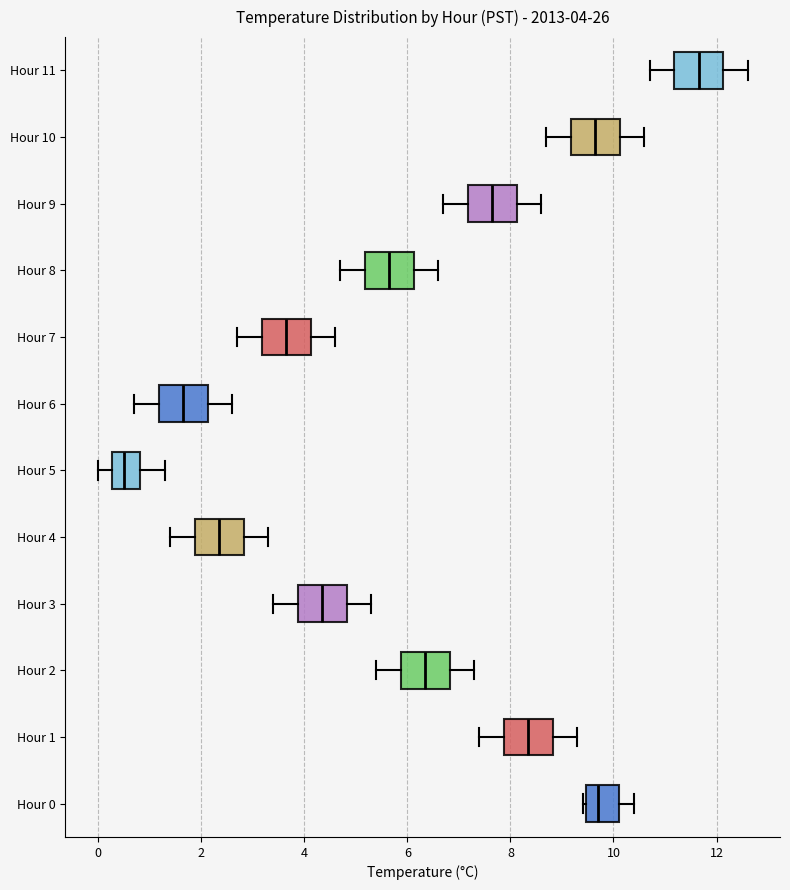

Which box has the furthest to the left median line?

Hour 5